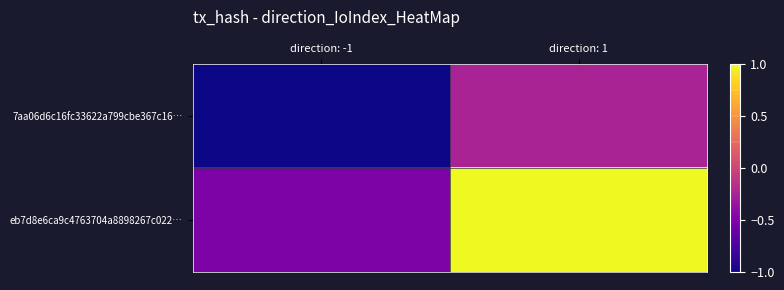

What is the total value across all series at direction: 1?

0.8